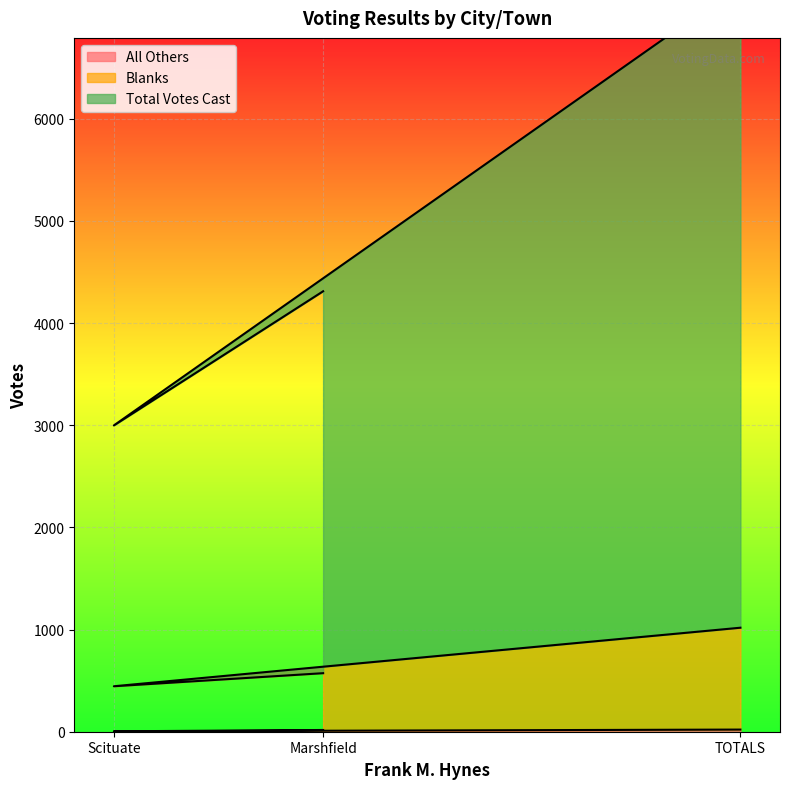

How many values in the Total Votes Cast series exceed 4311?

1